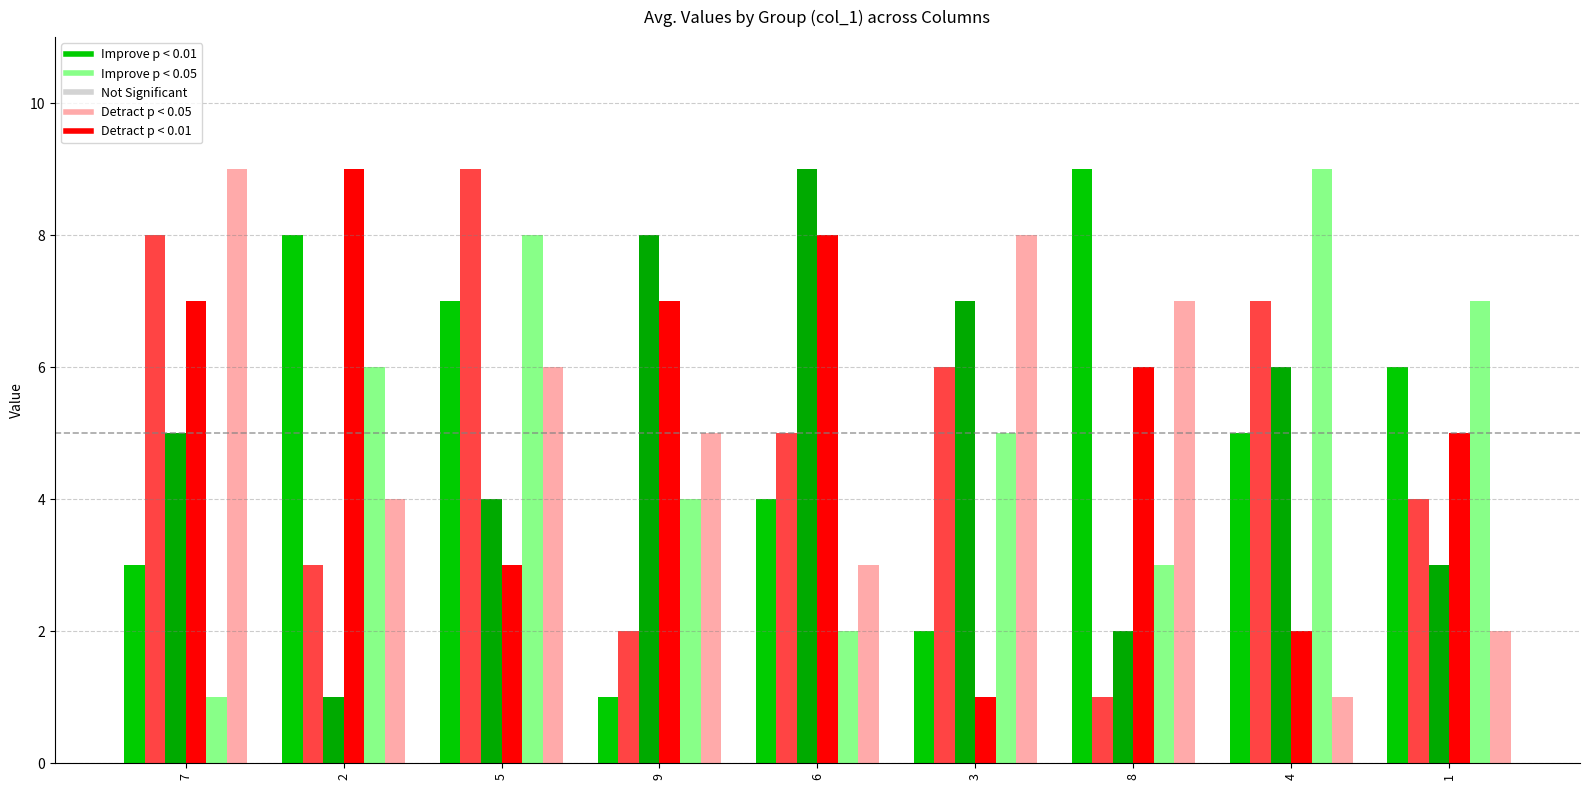

Is it true that Detract p < 0.05 equals 3 at 9?

False